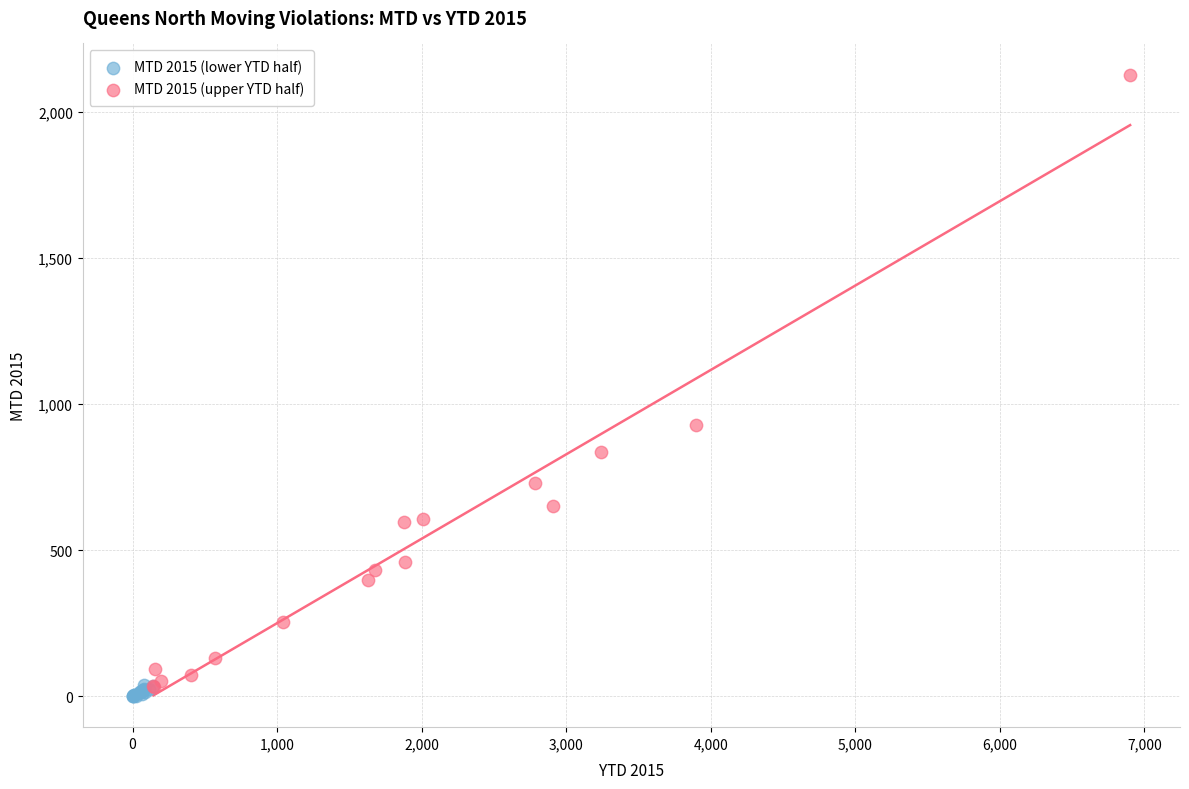

Which series reaches the maximum Y coordinate?

MTD 2015 (upper YTD half)